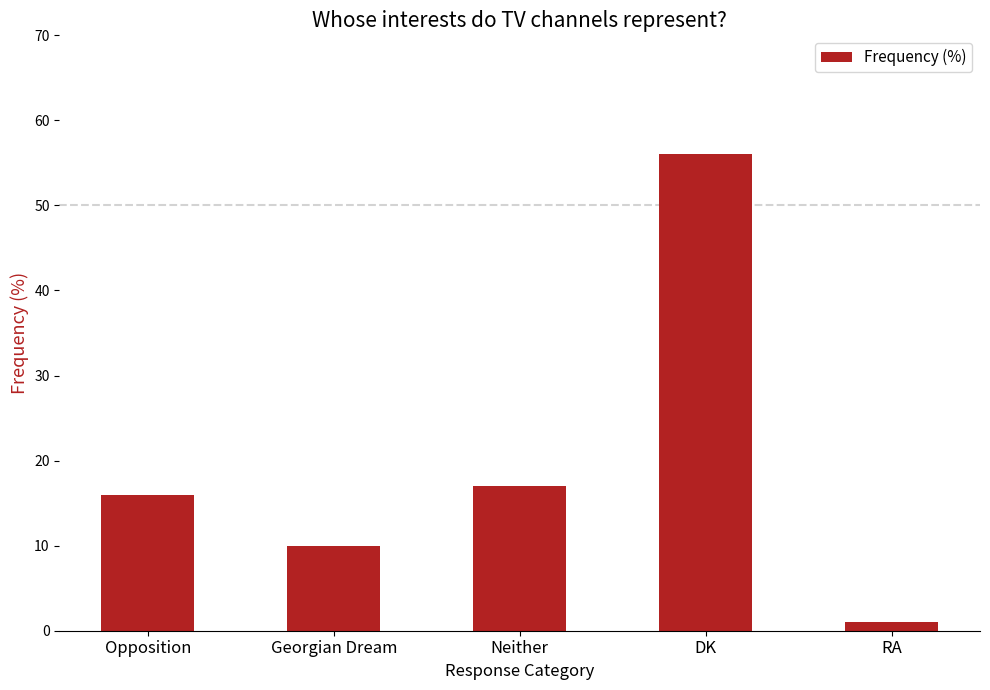

List the labels in order of value, largest first.

DK, Neither, Opposition, Georgian Dream, RA